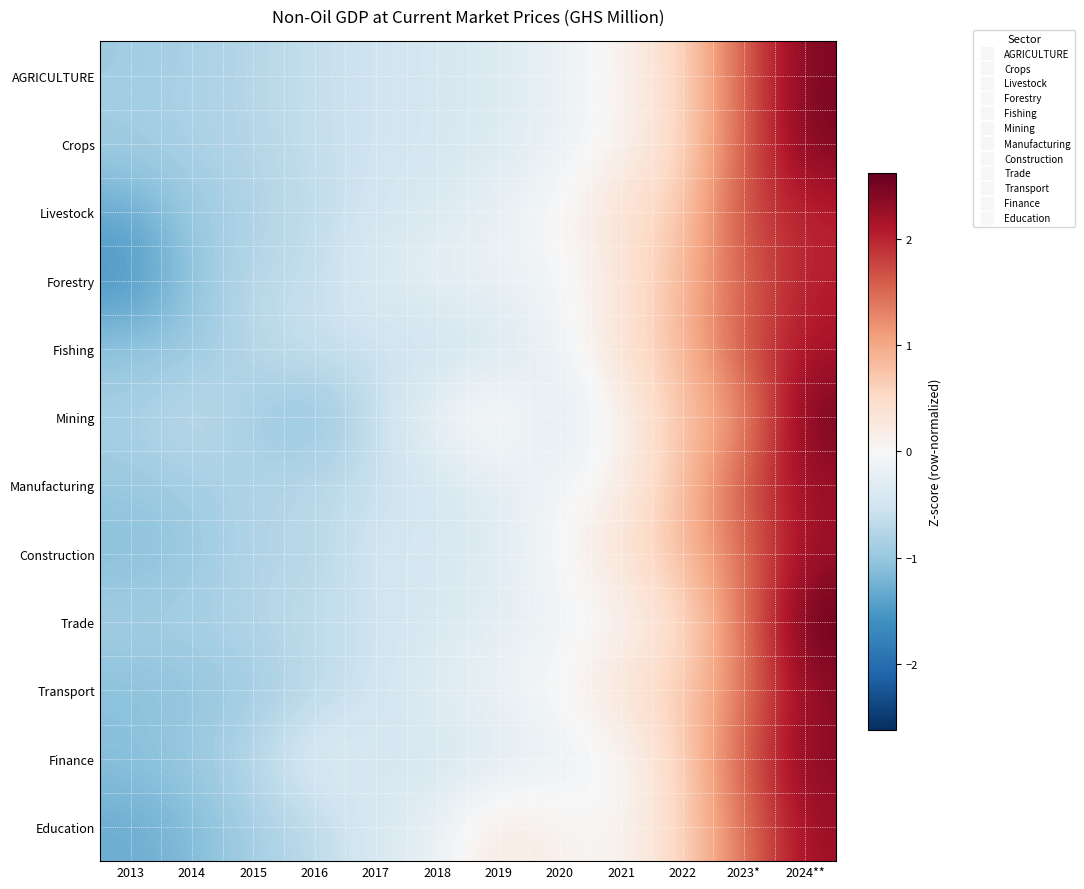

Rank the series by their maximum value, from lowest to highest.

Livestock, Forestry, Fishing, Education, Manufacturing, Construction, Transport, Finance, AGRICULTURE, Crops, Mining, Trade